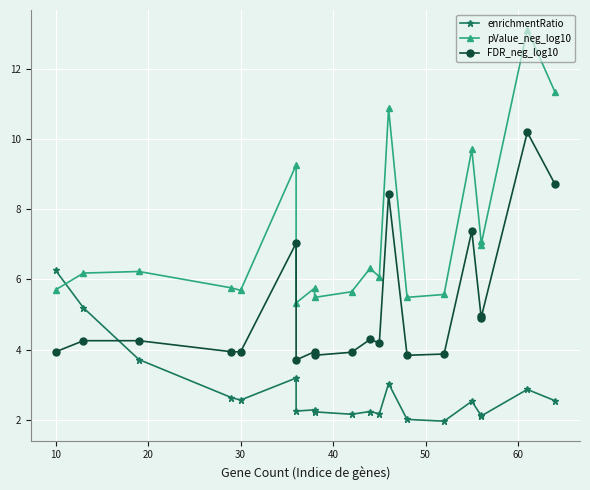

How many interior local peaks does the pValue_neg_log10 series have?

7